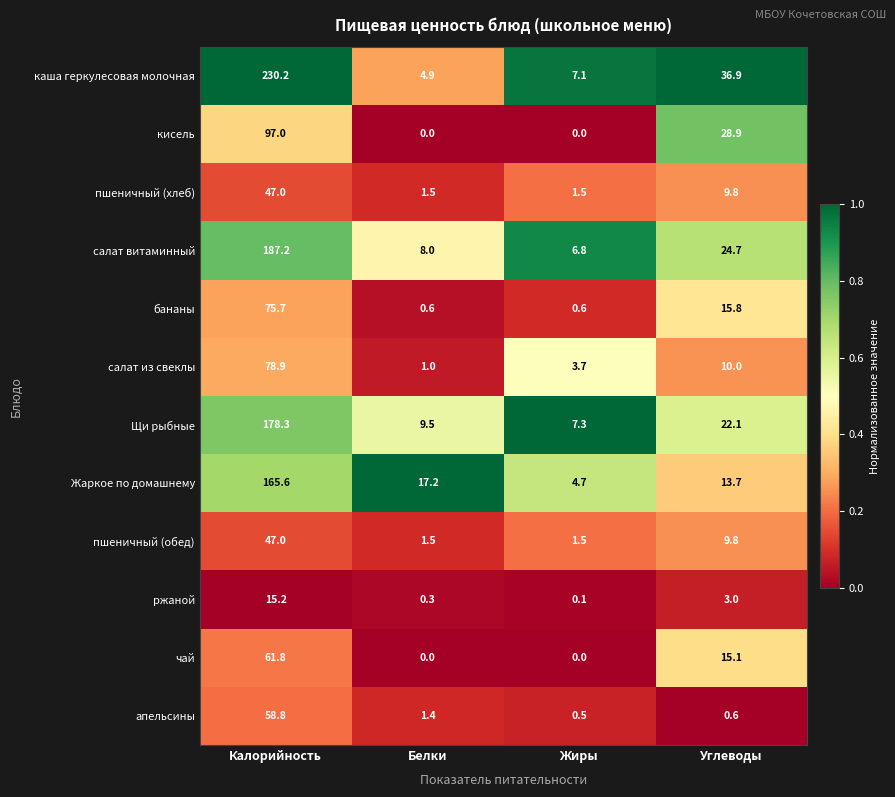

The value of чай at Калорийность is 100.7. True or false?

False